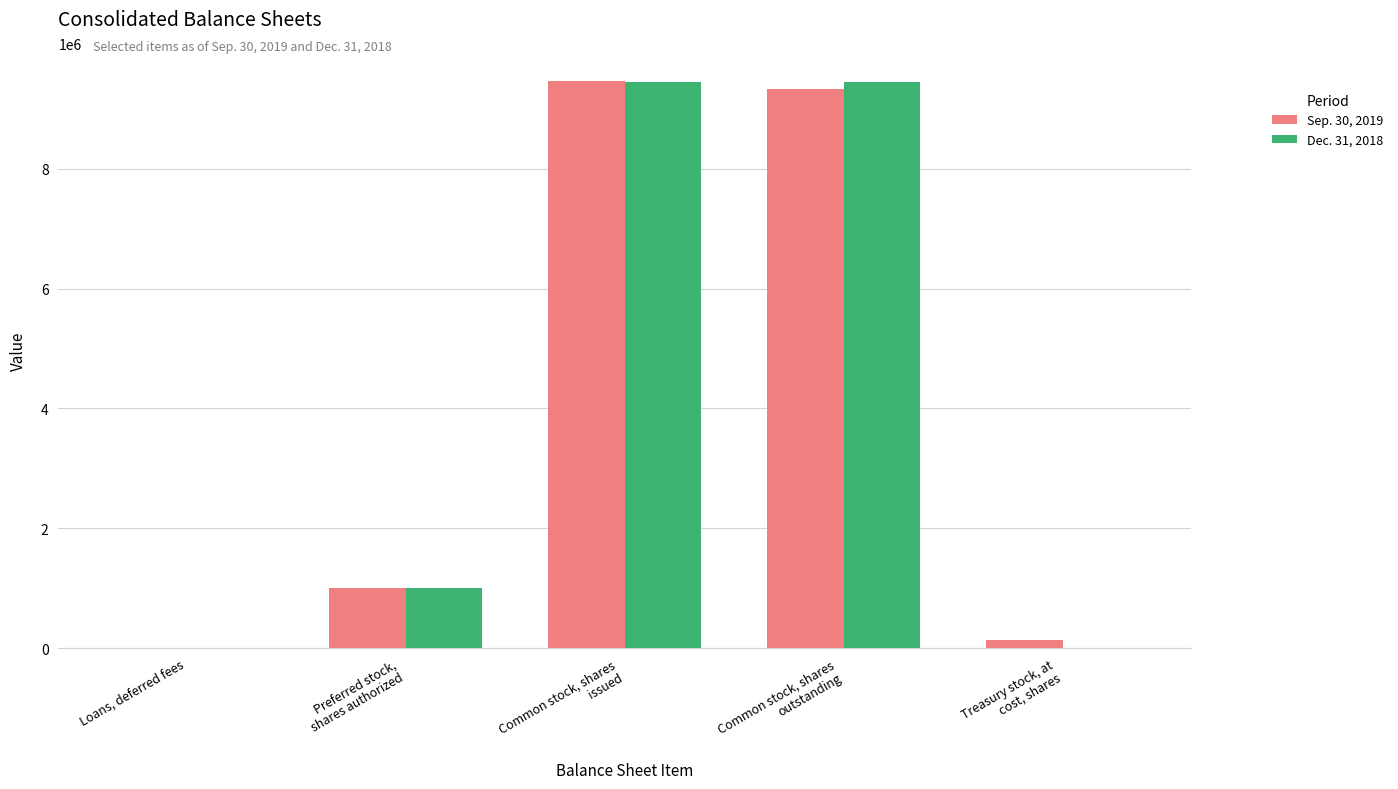

What is the maximum value shown in the chart?

9461918